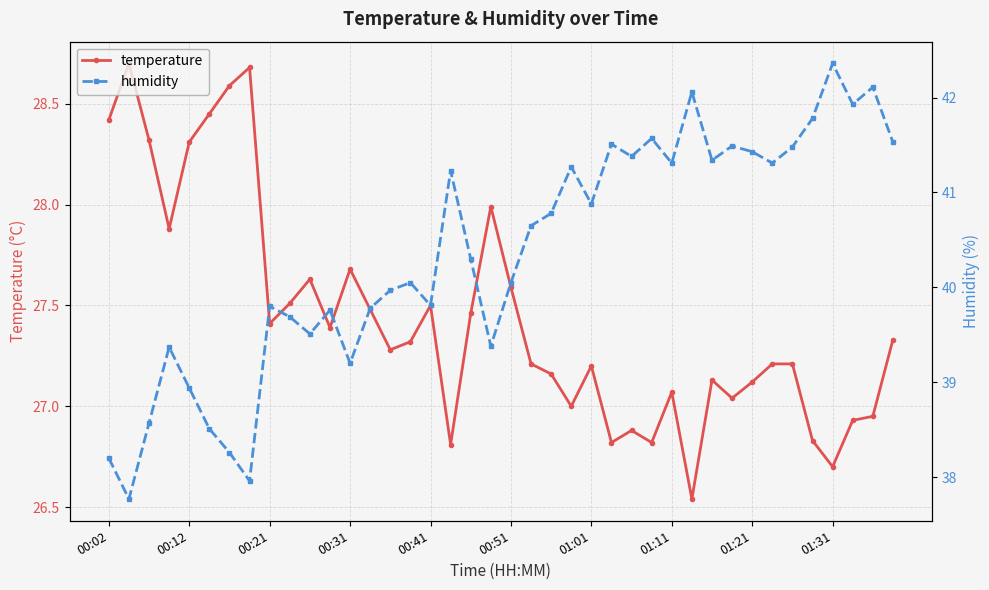

The value of temperature at 01:11 is 44.8. True or false?

False